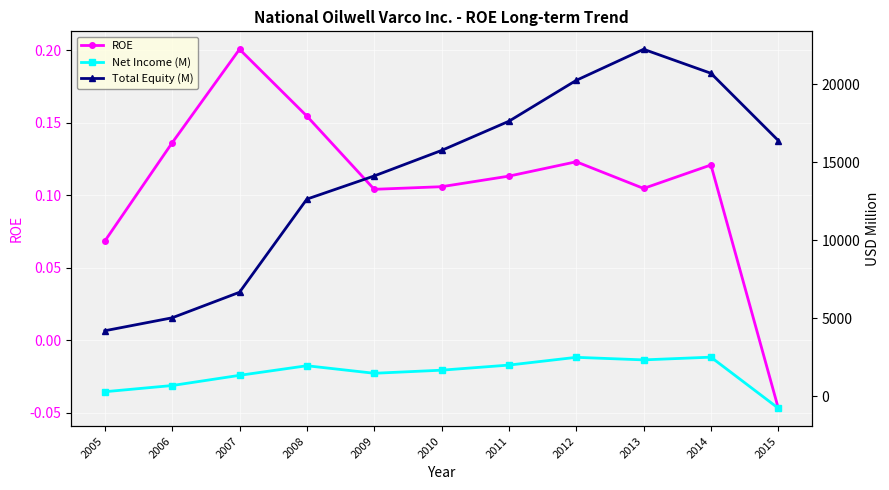

Reading left to right, transcribe all the data shown in this chart.

ROE: 2005=0.1	2006=0.1	2007=0.2	2008=0.2	2009=0.1	2010=0.1	2011=0.1	2012=0.1	2013=0.1	2014=0.1	2015=-0.0
Net Income (M): 2005=287.0	2006=684.0	2007=1337.0	2008=1952.0	2009=1469.0	2010=1667.0	2011=1994.0	2012=2491.0	2013=2327.0	2014=2502.0	2015=-769.0
Total Equity (M): 2005=4194.0	2006=5024.0	2007=6661.0	2008=12628.0	2009=14113.0	2010=15748.0	2011=17619.0	2012=20239.0	2013=22230.0	2014=20692.0	2015=16383.0